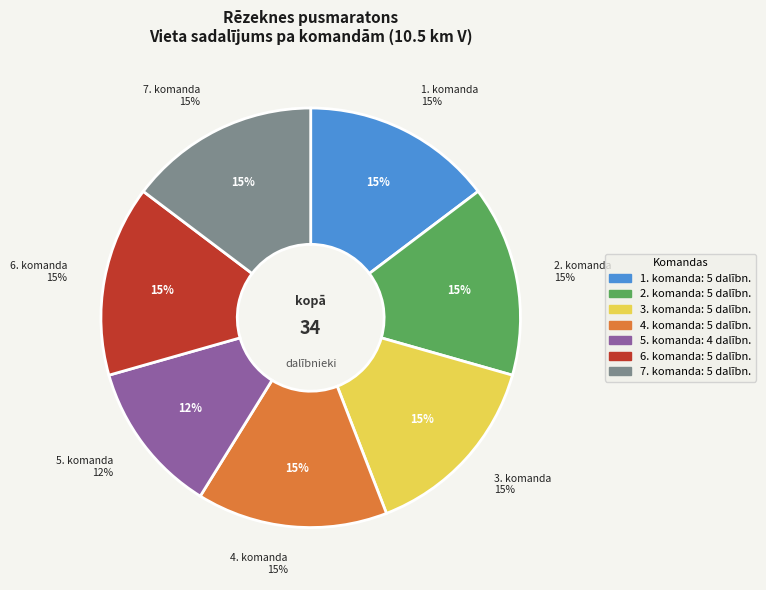

Count the number of slices in the pie.

7